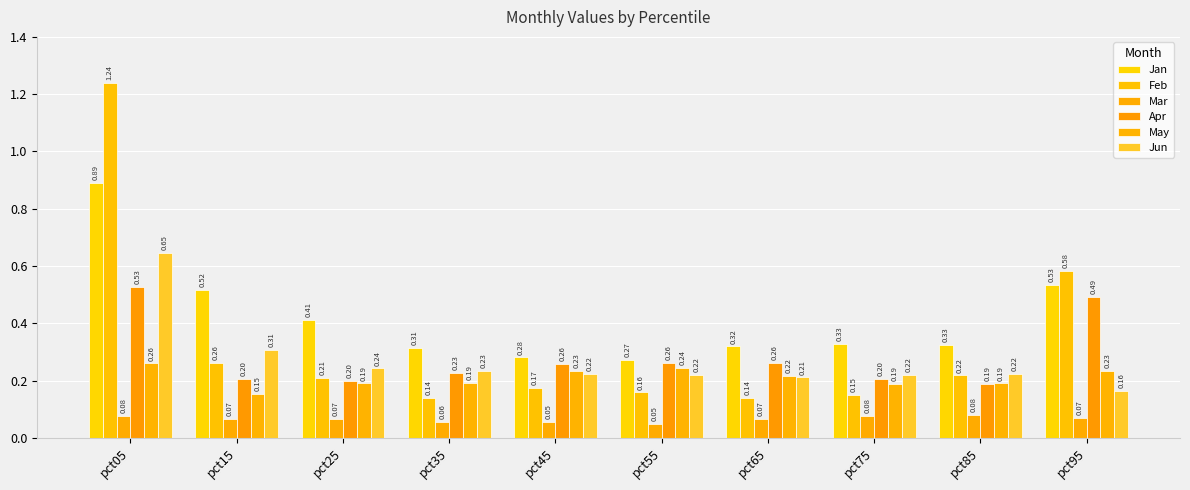

How many bars are there in each group?

6